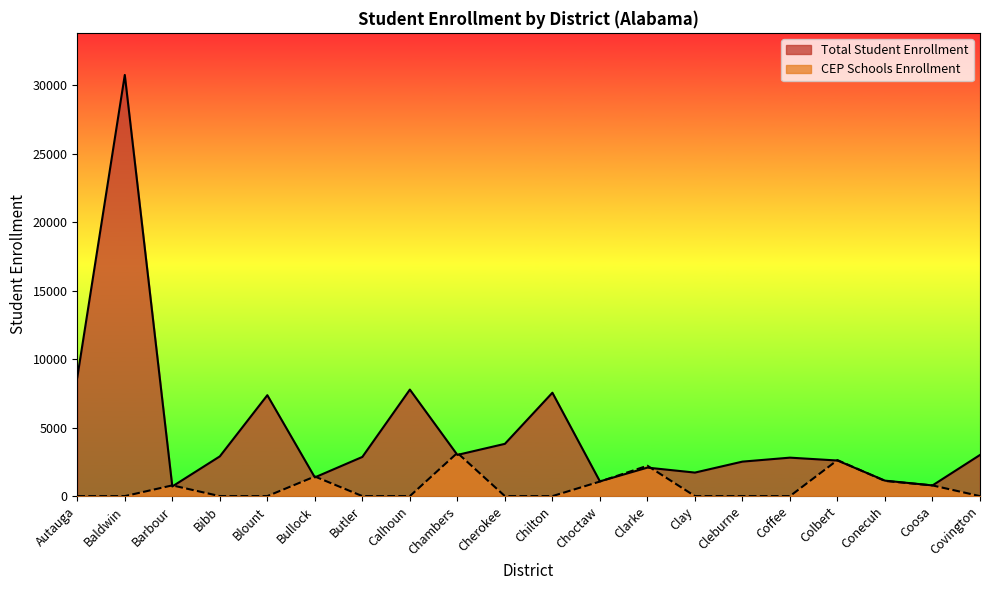

How many values in the CEP Schools Enrollment series exceed 0?

8